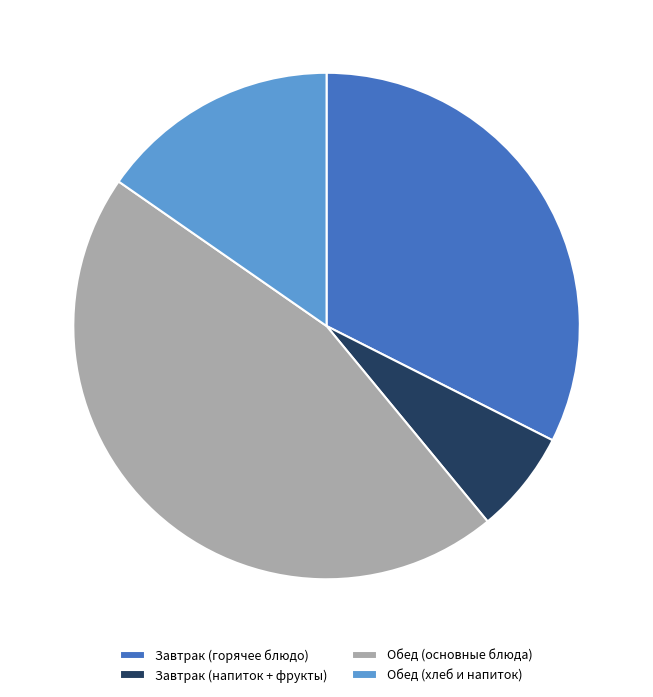

The Обед (хлеб и напиток) slice represents 7% of the pie. True or false?

False